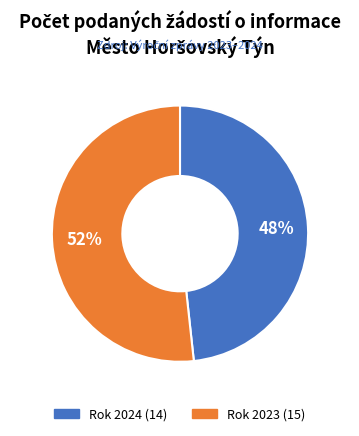

Does any single category account for the majority?

Yes